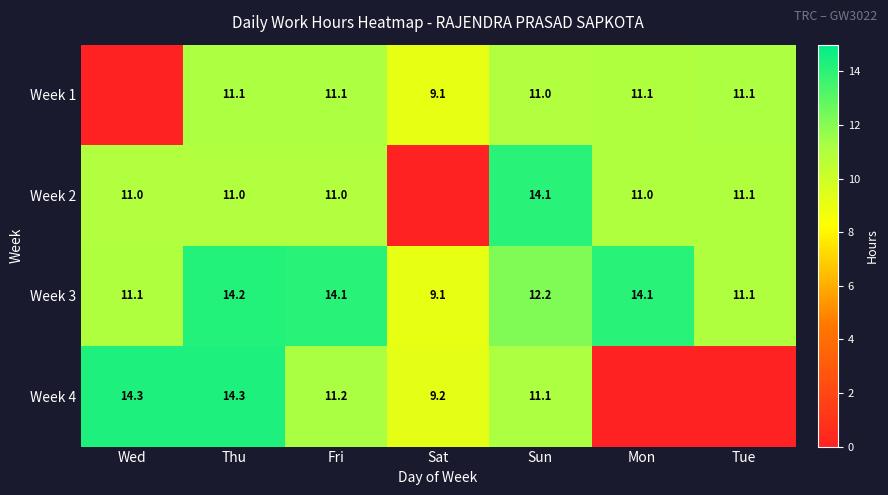

Which has a higher value, Mon or Tue?

Tue